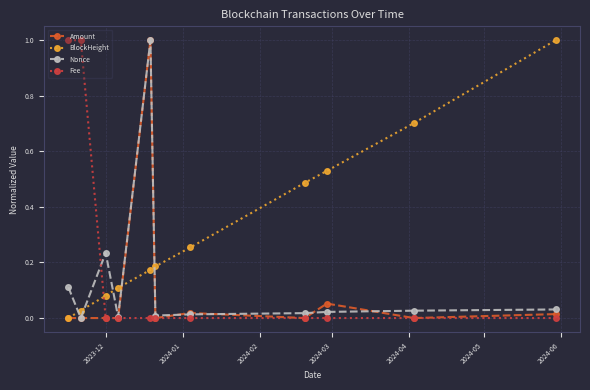

Rank the series by their average value, from highest to lowest.

BlockHeight, Fee, Nonce, Amount